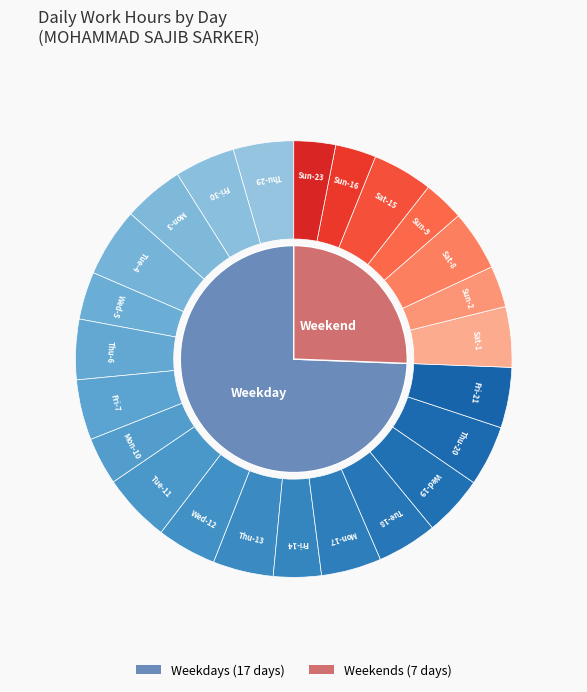

What is the smallest slice in the pie chart?

Sun-16